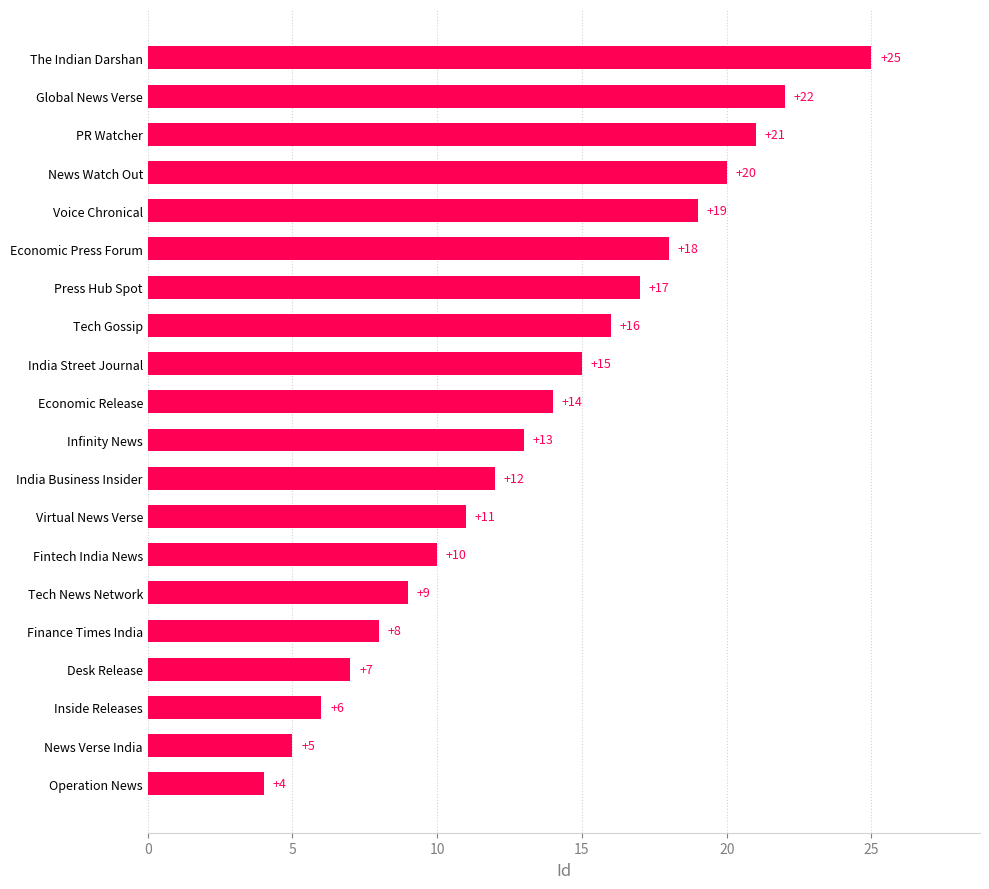

What value does the data have at Economic Release?

14